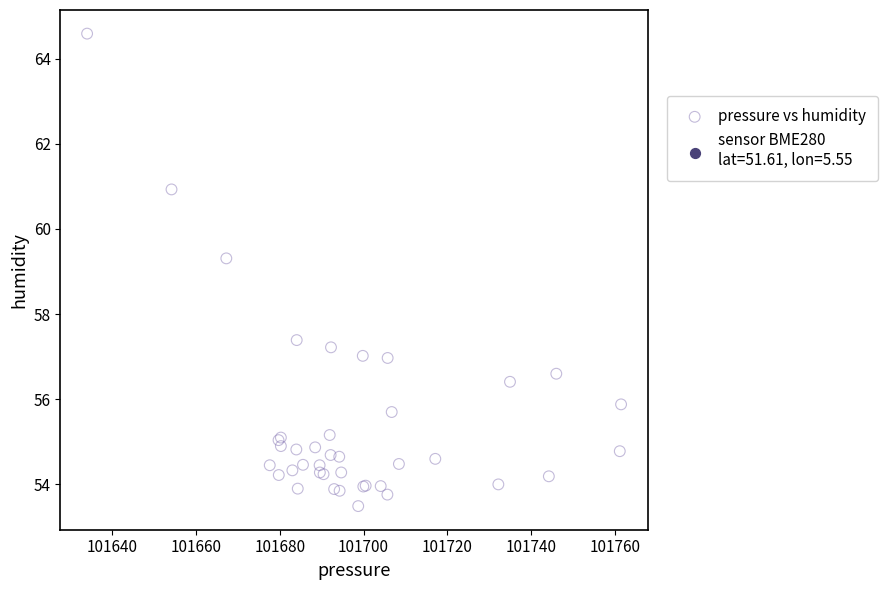

What Y value in the scatter plot is closest to 59?

59.3